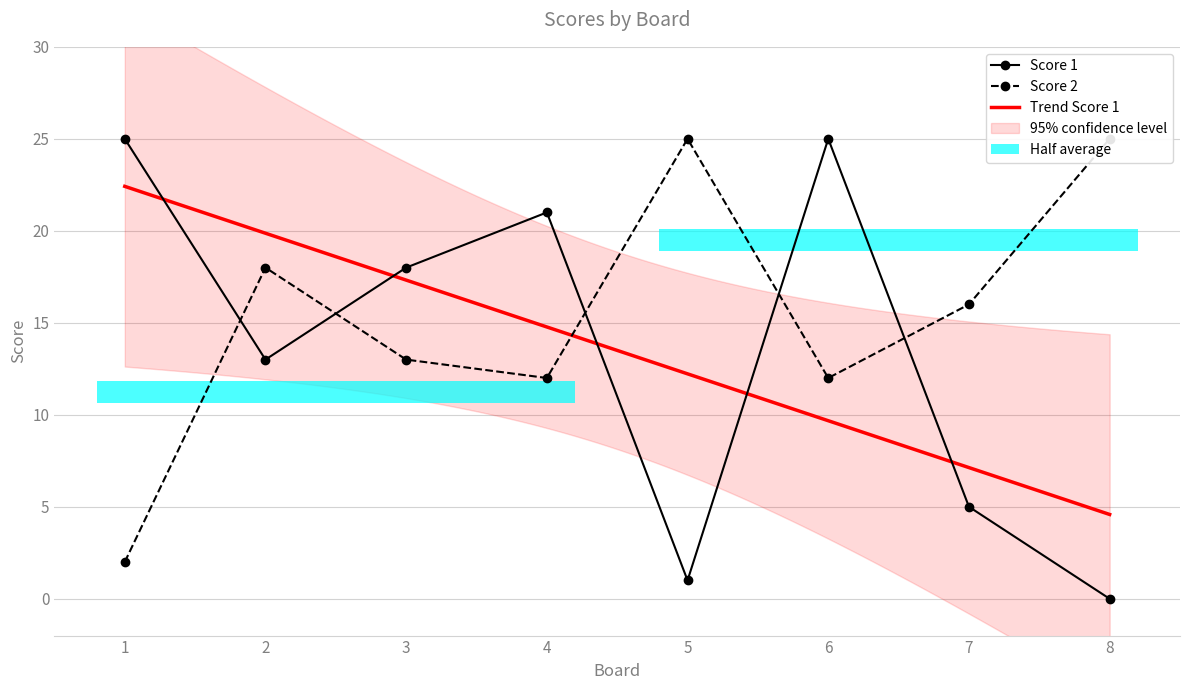

Reading left to right, what are all the values shown in this chart?

Score 1: 1=25	2=13	3=18	4=21	5=1	6=25	7=5	8=0
Score 2: 1=2	2=18	3=13	4=12	5=25	6=12	7=16	8=25